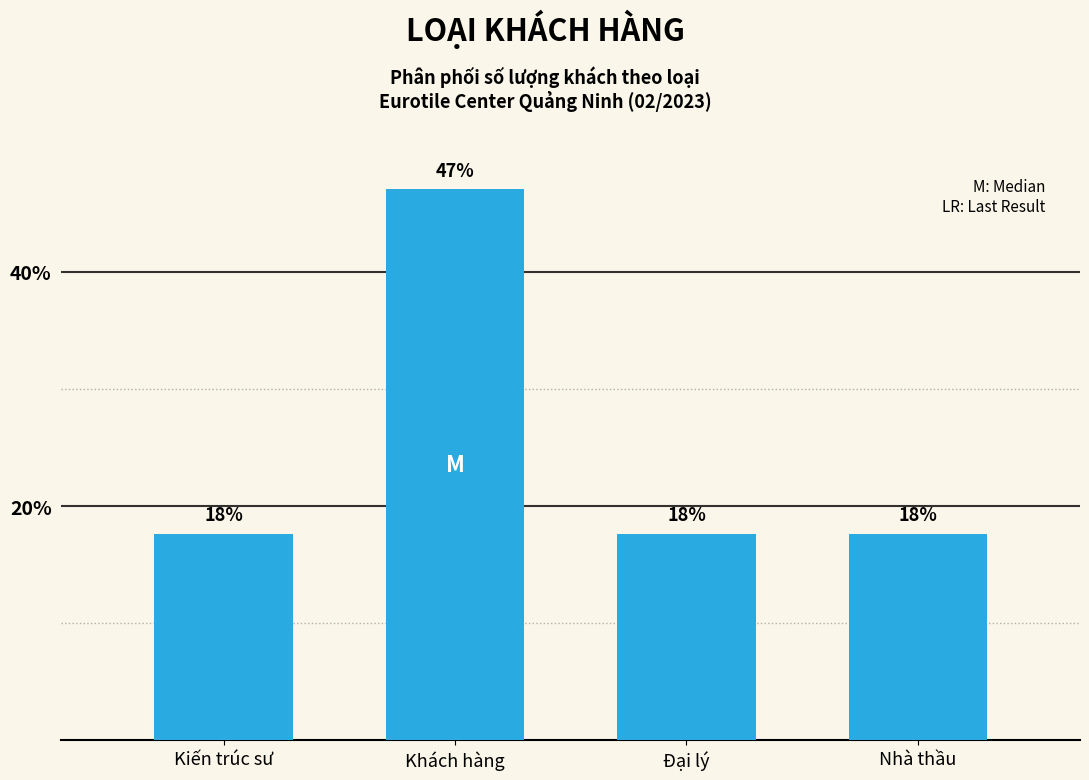

Does the chart contain any negative values?

No